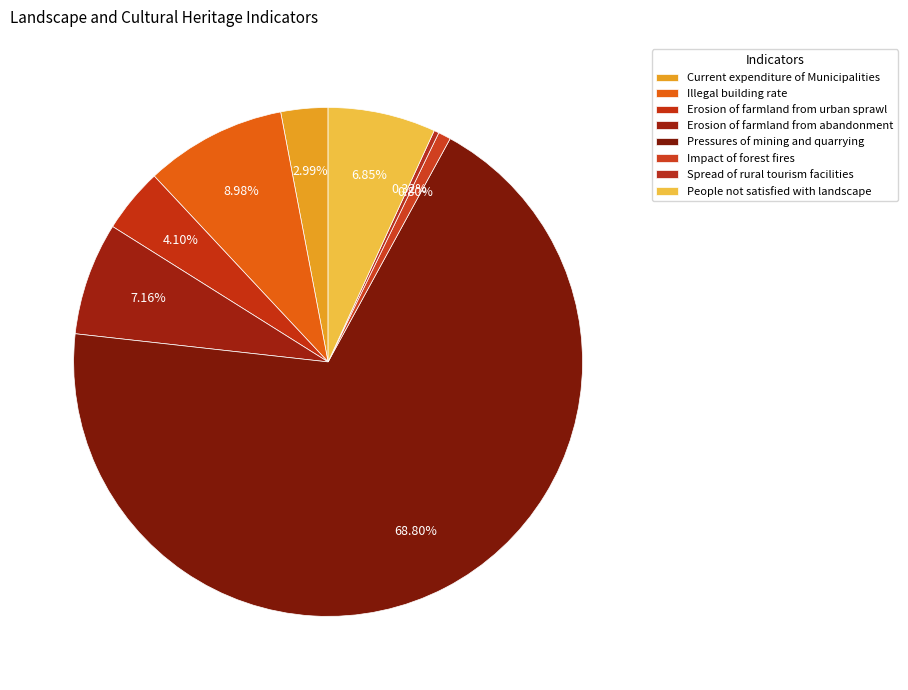

Does any single category account for the majority?

Yes